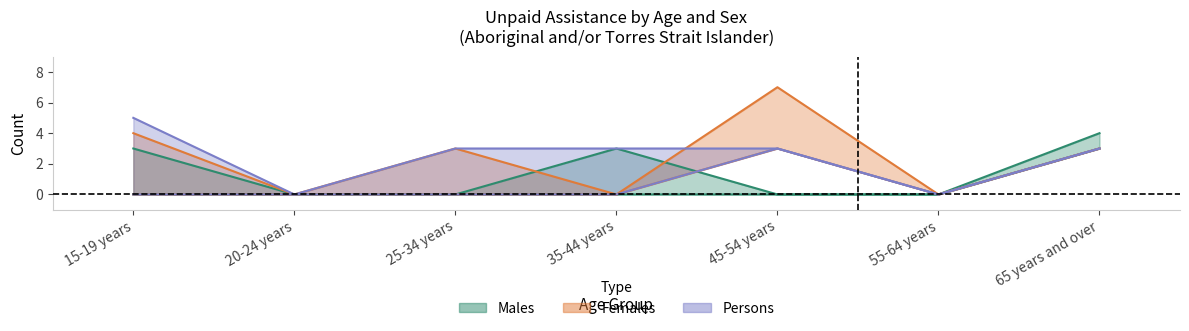

What position from the left is 65 years and over?

7